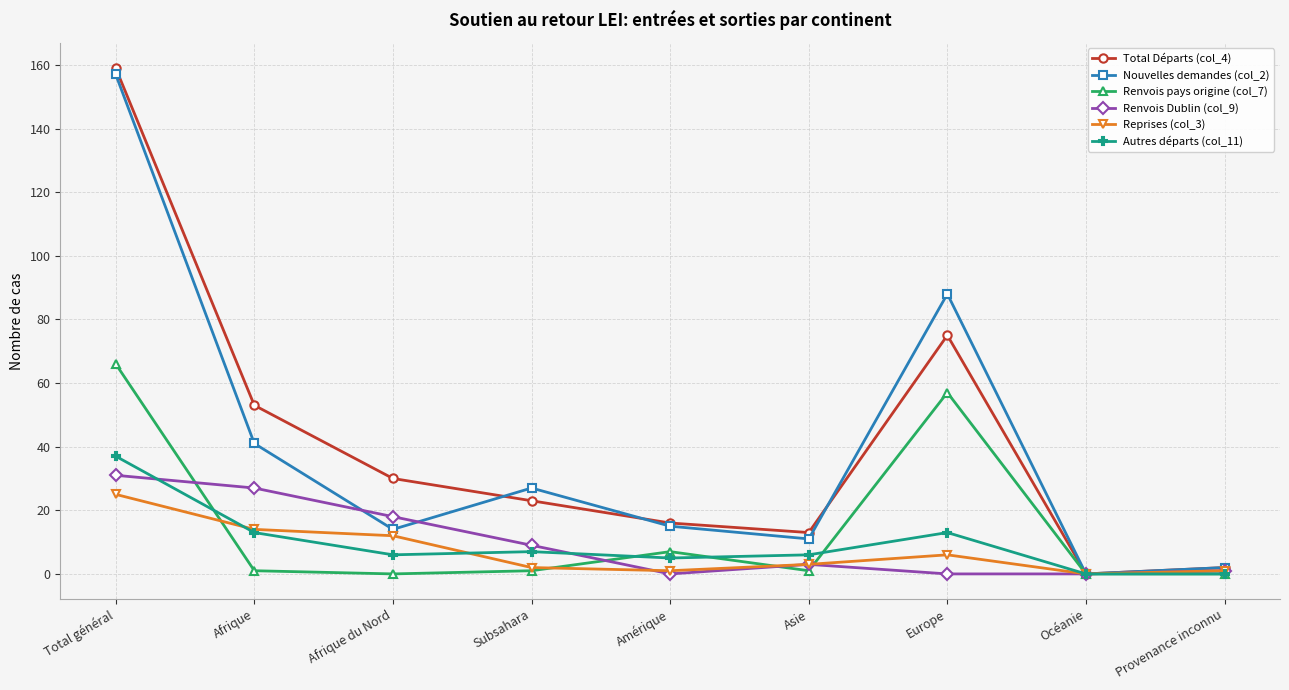

At which label does Reprises (col_3) reach its peak?

Total général